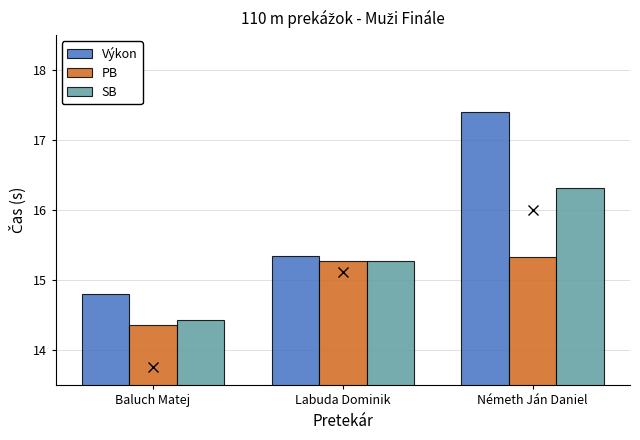

What are all the series names shown in the legend?

Výkon, PB, SB